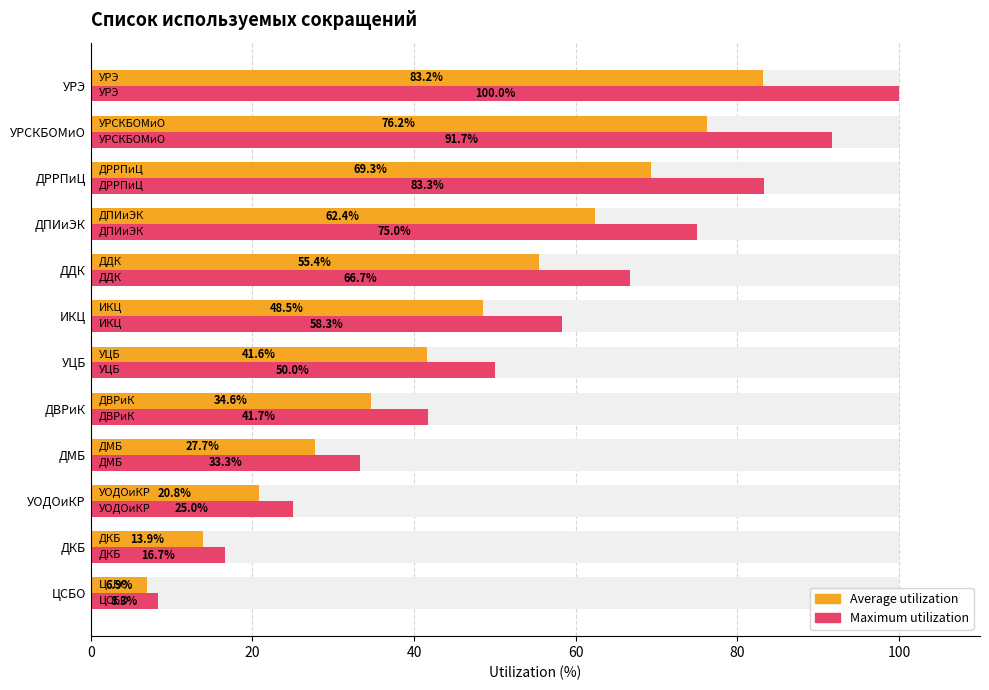

Reading left to right, transcribe all the data shown in this chart.

Average utilization: 6.9	13.9	20.8	27.7	34.6	41.6	48.5	55.4	62.4	69.3	76.2	83.2
Maximum utilization: 8.3	16.7	25.0	33.3	41.7	50.0	58.3	66.7	75.0	83.3	91.7	100.0